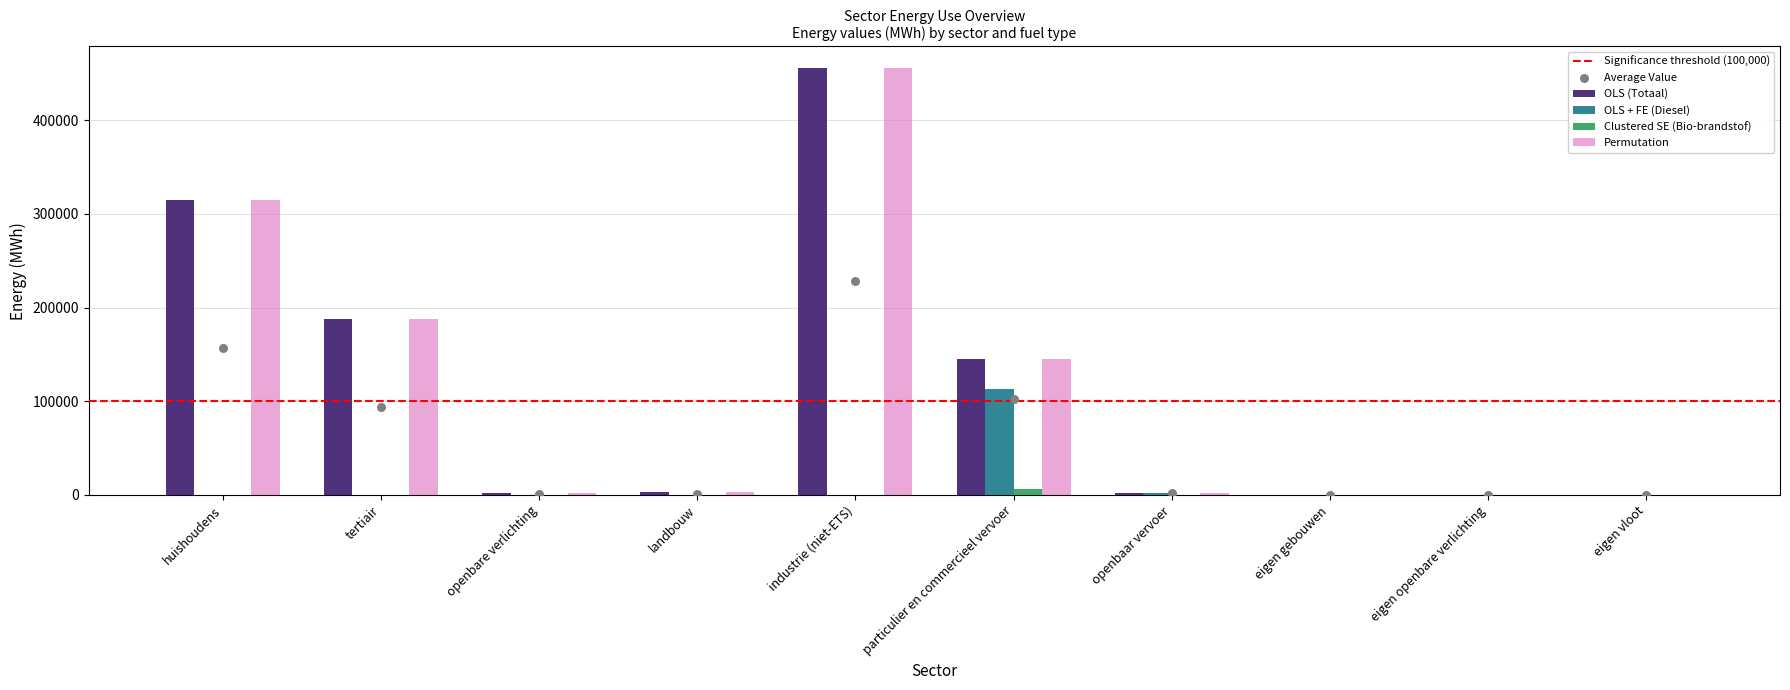

Which series reaches the maximum Y coordinate?

OLS (Totaal)